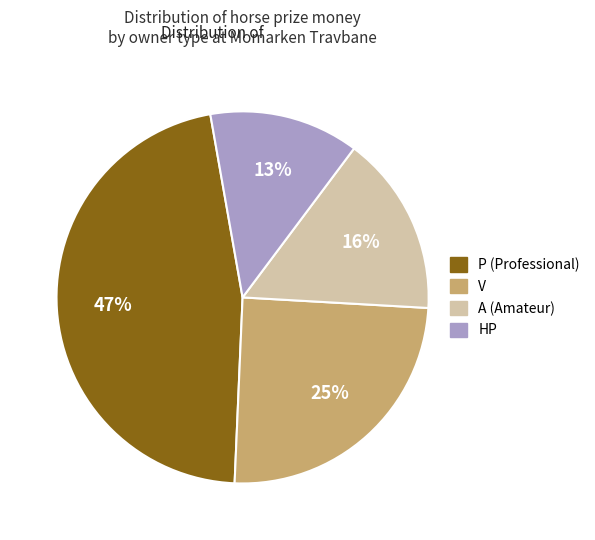

Is there any slice that represents more than half of the pie?

No